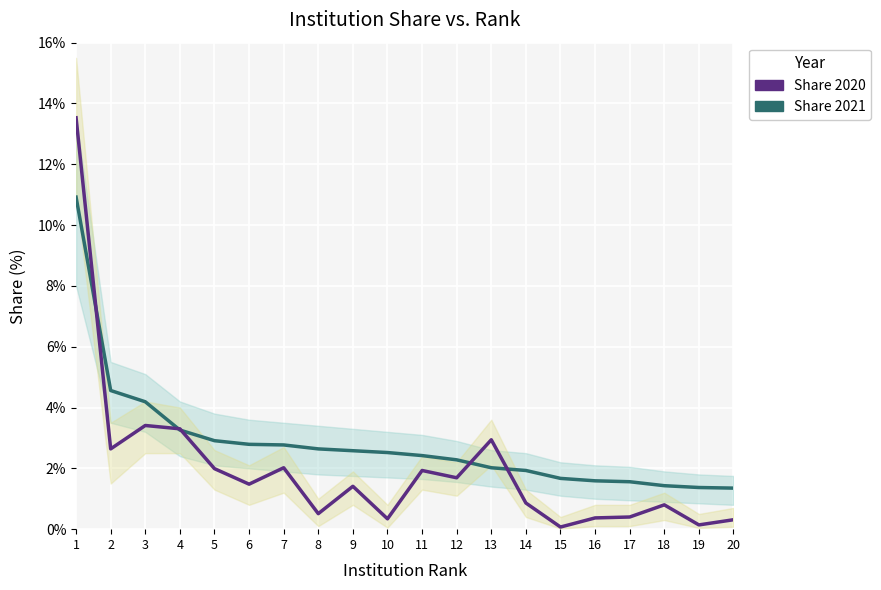

Reading left to right, list all the values displayed in this chart.

Share 2021: 1=10.9	2=4.6	3=4.2	4=3.3	5=2.9	6=2.8	7=2.8	8=2.6	9=2.6	10=2.5	11=2.4	12=2.3	13=2.0	14=1.9	15=1.7	16=1.6	17=1.6	18=1.4	19=1.4	20=1.4
Share 2020: 1=13.5	2=2.6	3=3.4	4=3.3	5=2.0	6=1.5	7=2.0	8=0.5	9=1.4	10=0.3	11=1.9	12=1.7	13=2.9	14=0.9	15=0.1	16=0.4	17=0.4	18=0.8	19=0.1	20=0.3